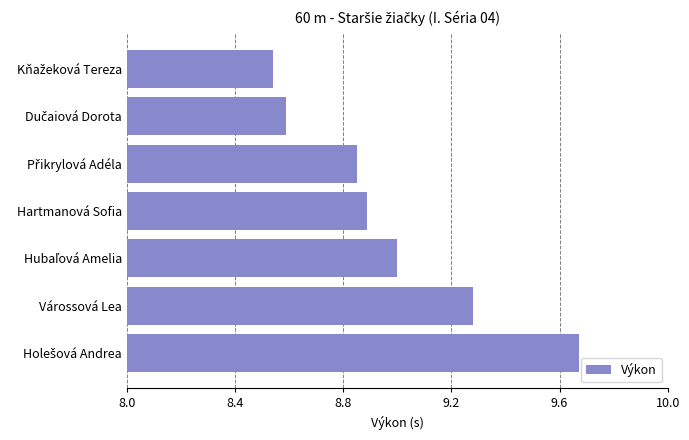

The chart shows a value of 11.7 at Hartmanová Sofia. True or false?

False